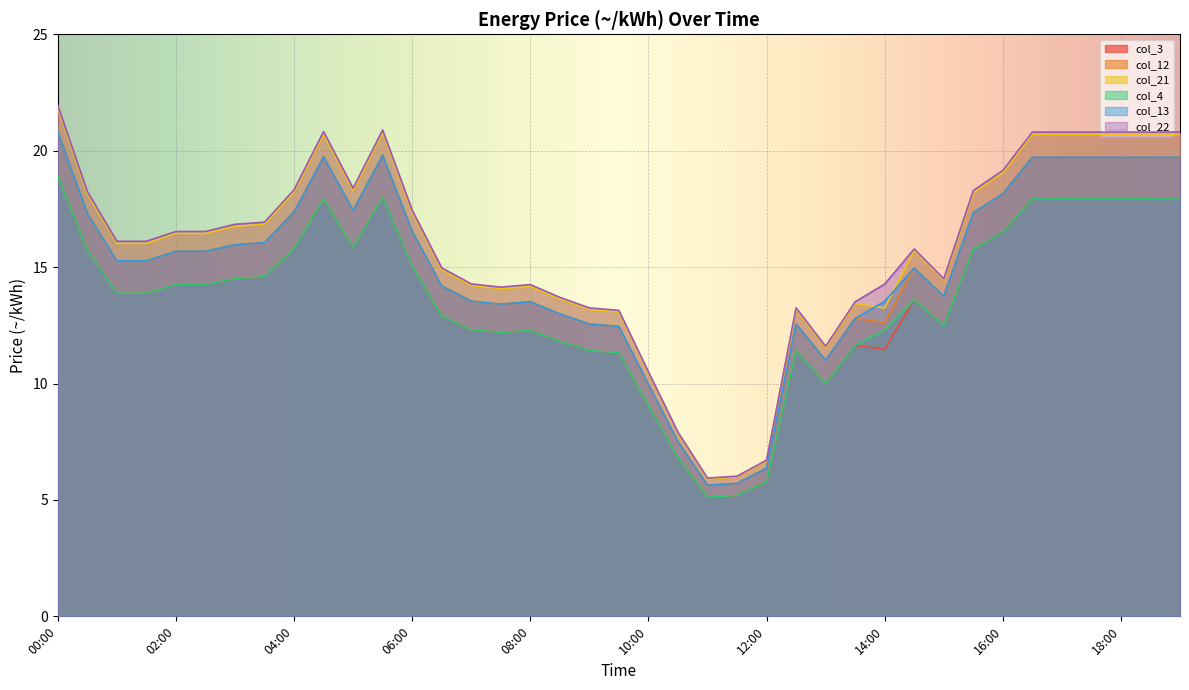

What is the average value of the col_21 series?

15.7